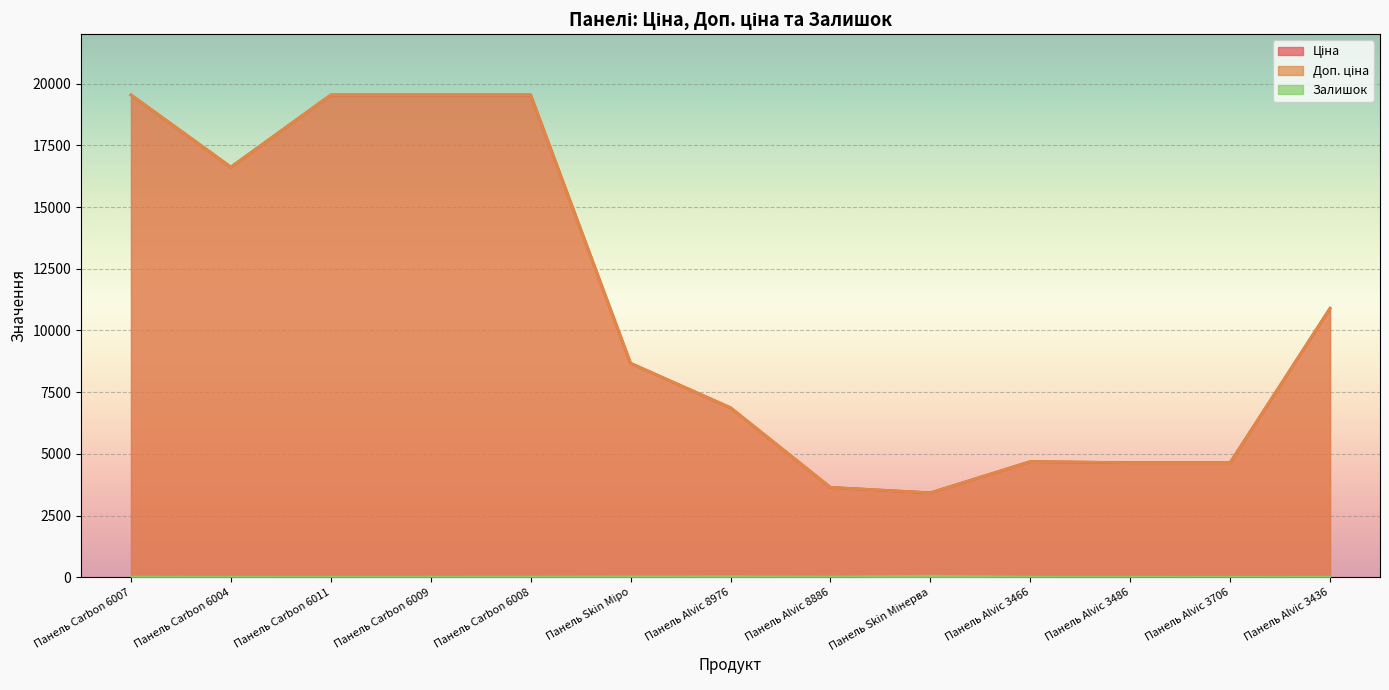

Reading right to left, extract all data points from this chart.

Ціна: 10896.3	4641.8	4641.8	4685.4	3420.6	3640.8	6869.4	8669.7	19542.7	19542.7	19542.7	16618.0	19542.7
Доп. ціна: 10896.3	4642.0	4642.0	4685.0	3421.0	3641.0	6869.4	8669.7	19542.7	19542.7	19542.7	16618.0	19542.7
Залишок: 4.0	2.0	4.0	6.0	43.0	9.0	21.0	15.0	8.0	7.0	5.0	6.0	8.0